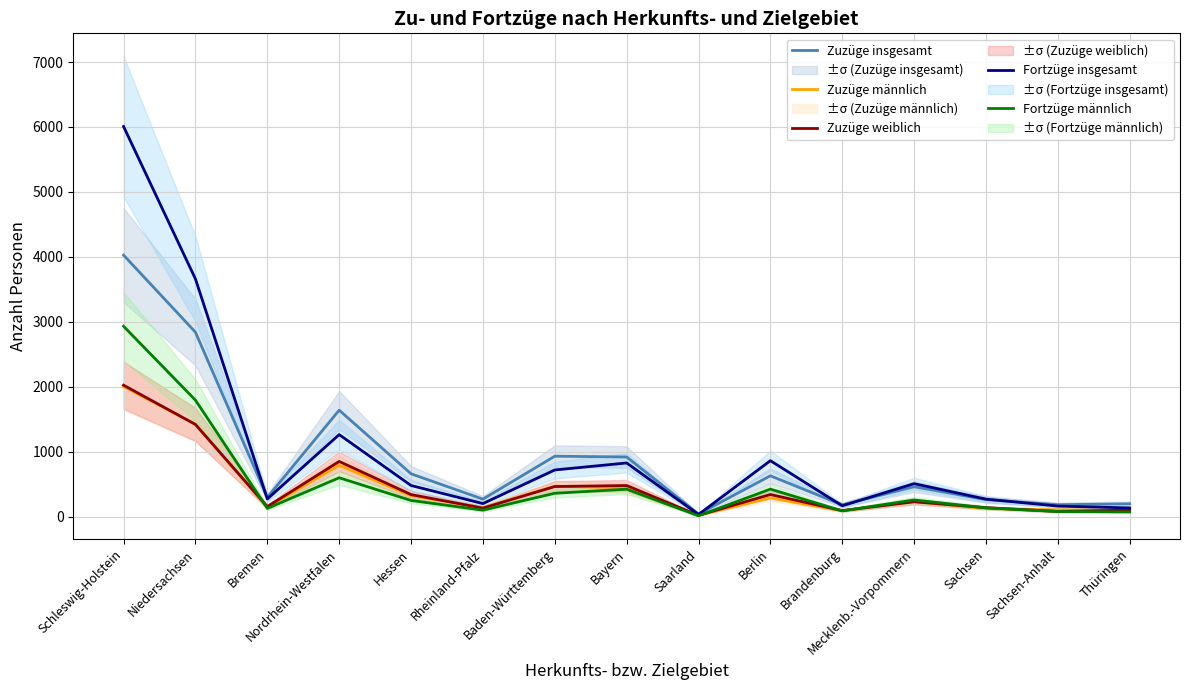

What are all the series names shown in the legend?

Zuzüge insgesamt, Zuzüge männlich, Zuzüge weiblich, Fortzüge insgesamt, Fortzüge männlich